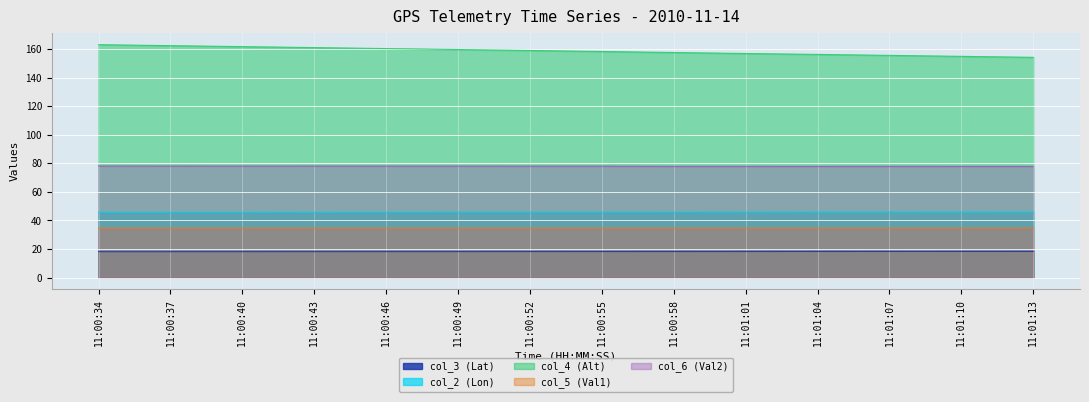

What is the average value of the col_2 (Lon) series?

45.8